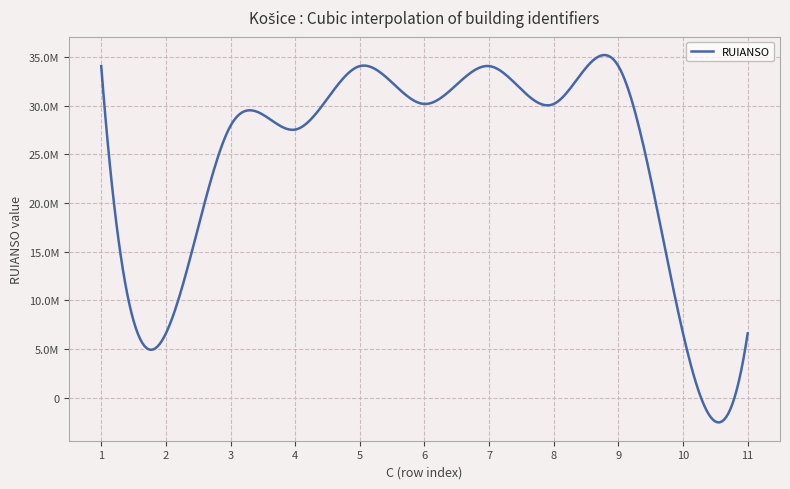

Does the chart display data point markers on the line(s)?

No